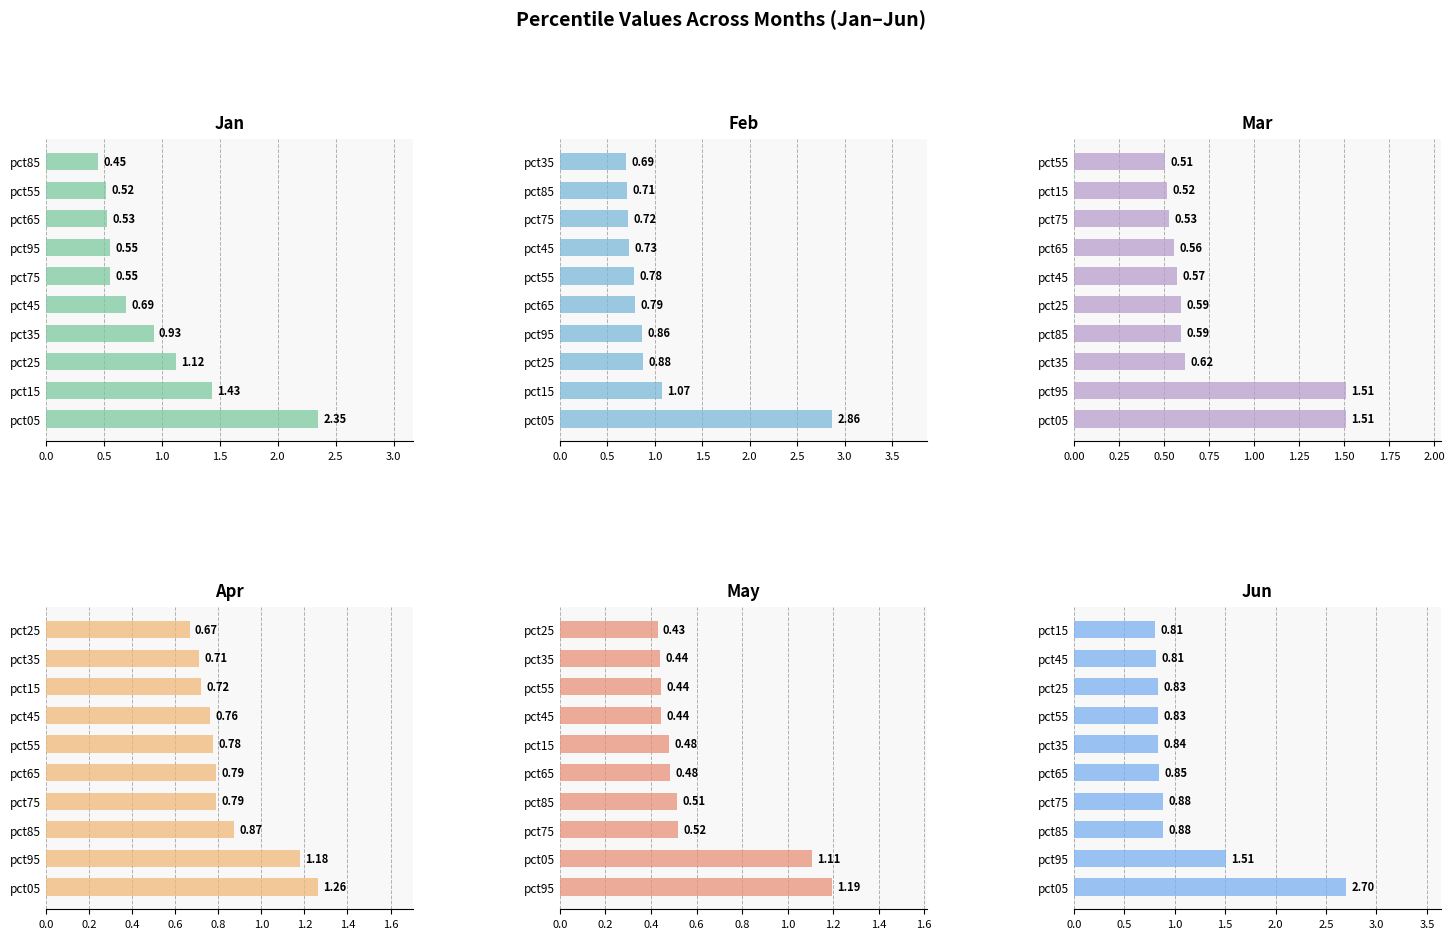

At how many categories does at least one series exceed 2?

1